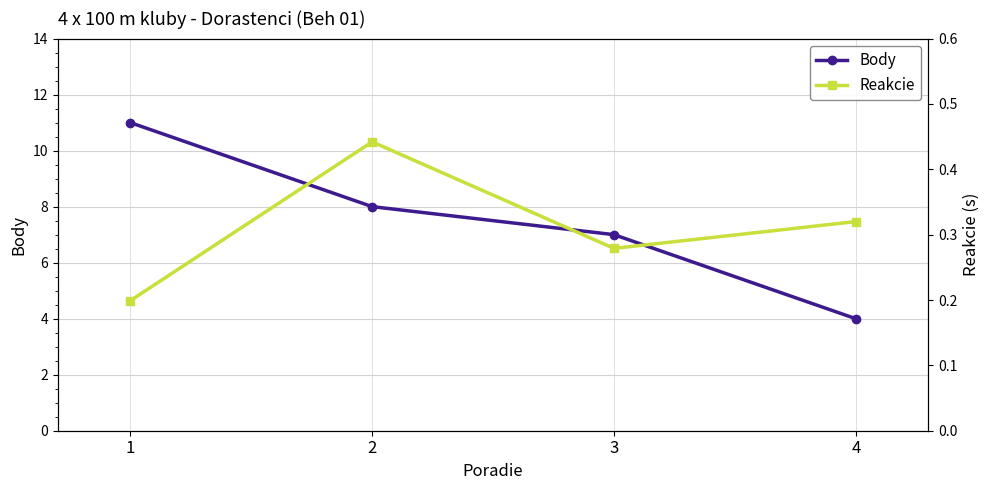

What are all the series names shown in the legend?

Body, Reakcie